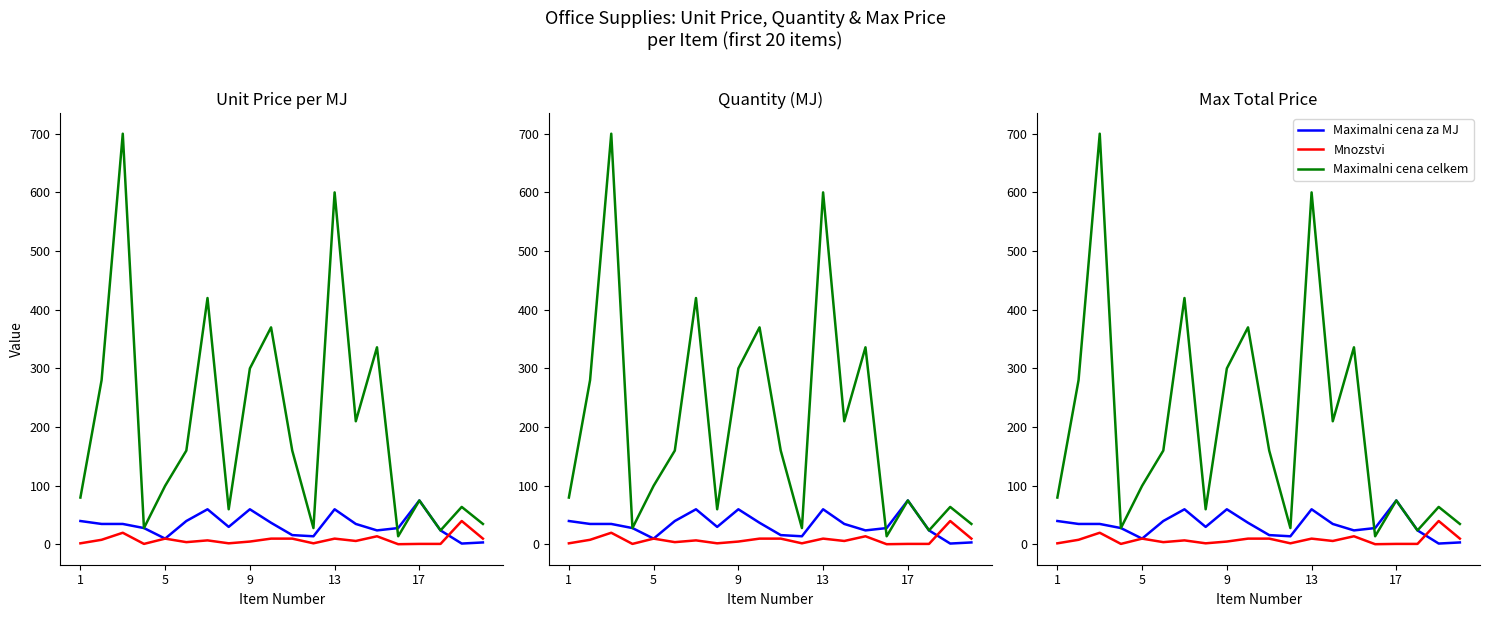

Rank the series by their maximum value, from highest to lowest.

Maximalni cena celkem, Maximalni cena za MJ, Mnozstvi